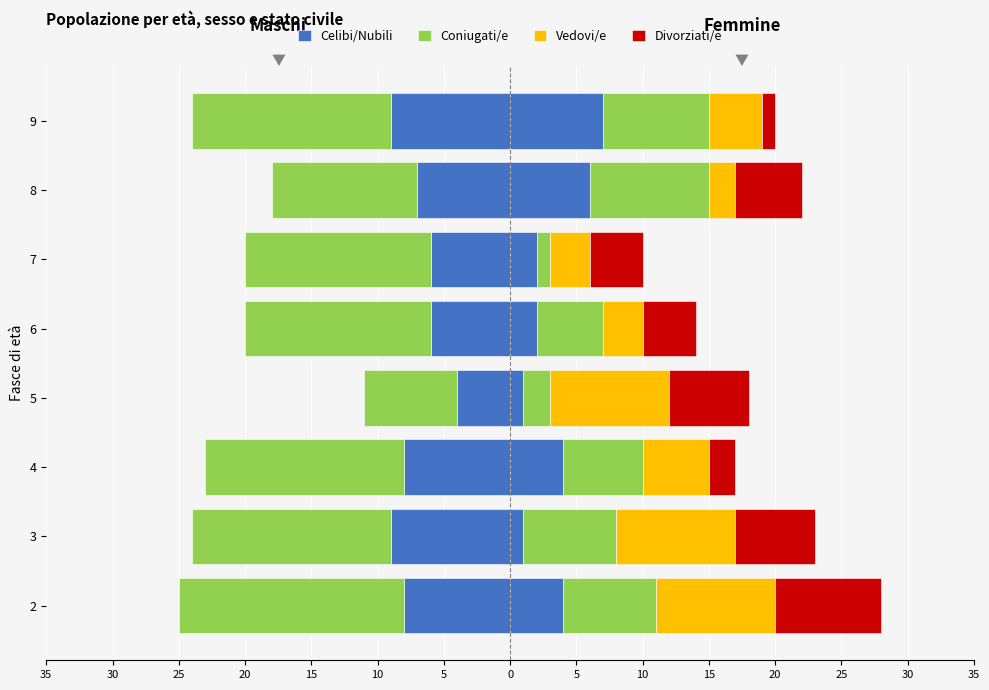

How many bars are there in total?

32